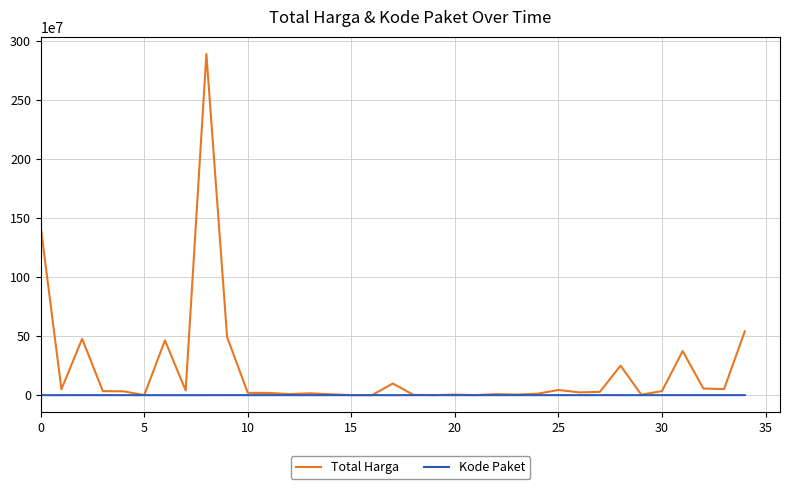

What is the difference between the maximum and minimum values in the Total Harga series?

2892044000